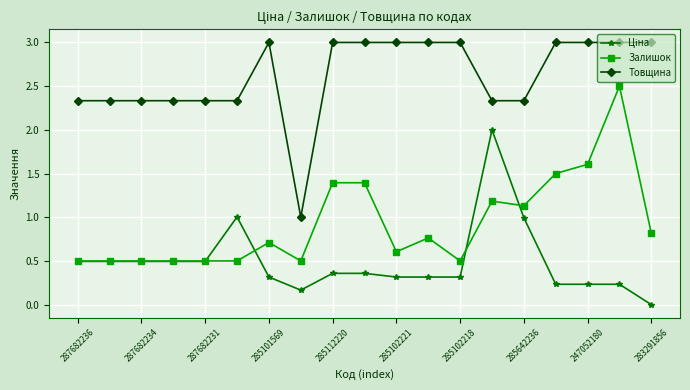

What is the lowest value of the Залишок series?

0.5